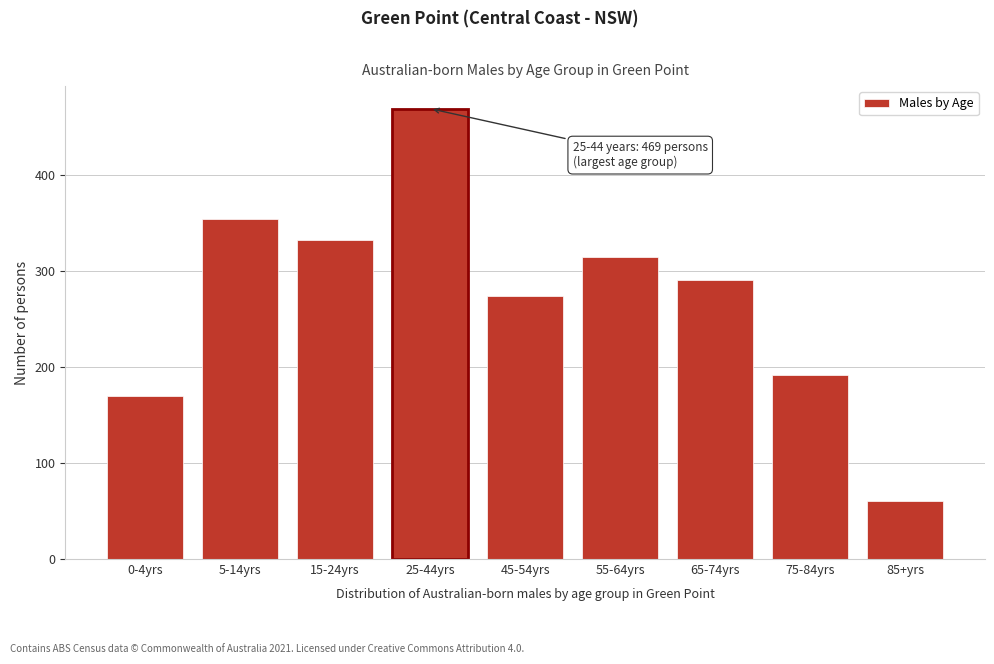

Reading left to right, transcribe all the data shown in this chart.

170	354	332	469	274	315	291	192	60